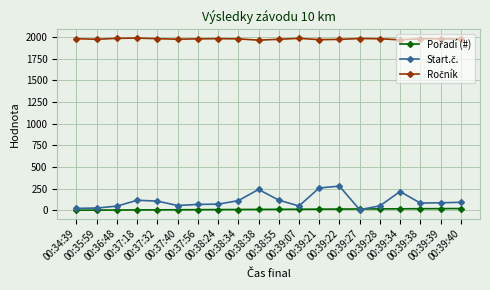

At how many categories does at least one series exceed 1252?

20